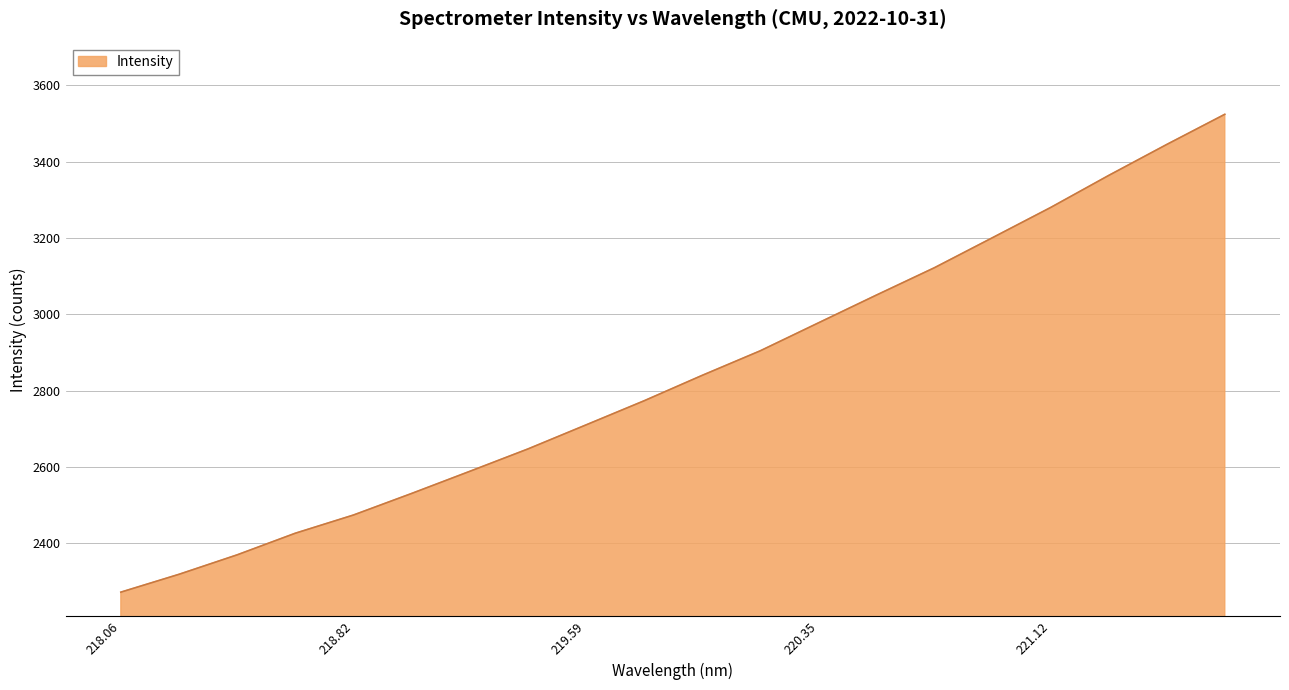

What is the minimum value shown in the chart?

2271.8